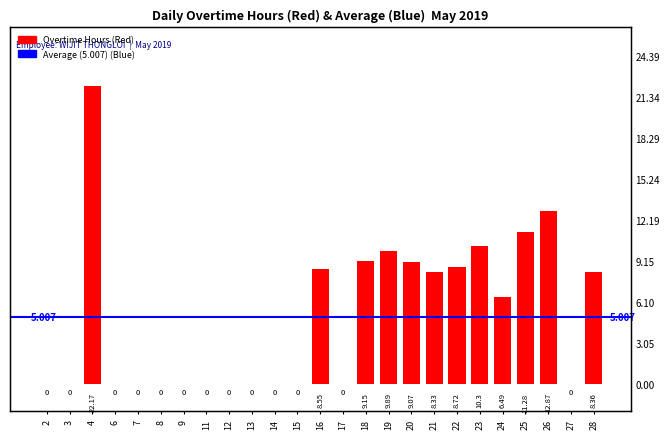

What is the greatest value displayed?

22.2